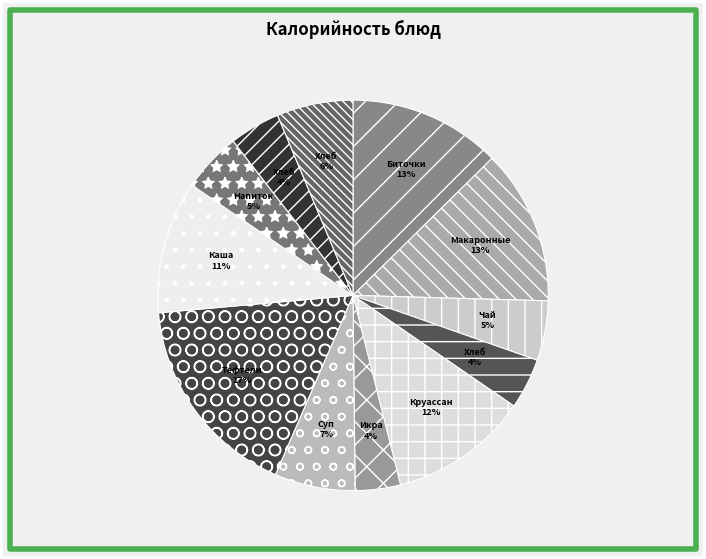

Count the number of slices in the pie.

12